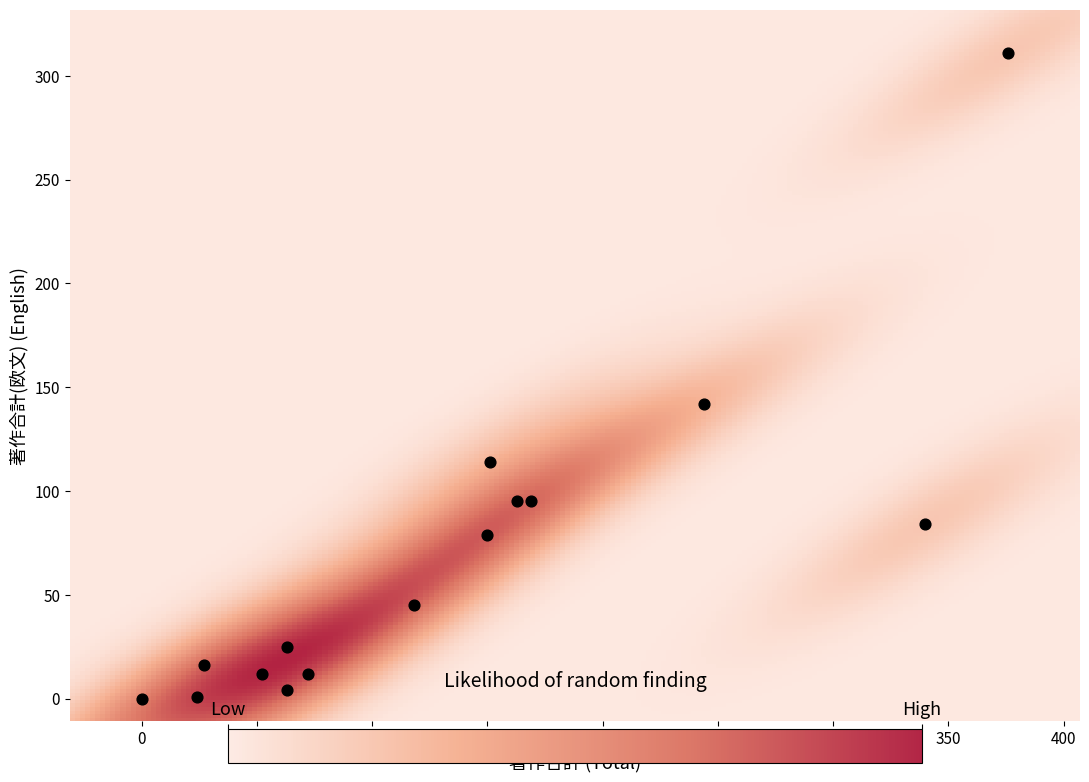

What Y value in the scatter plot is closest to 155?

142